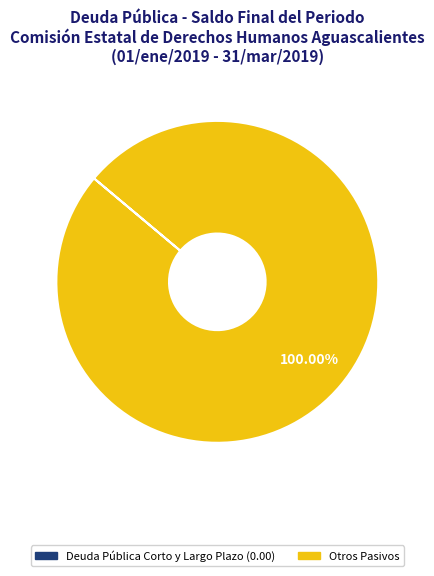

Is there a majority slice in this chart?

Yes